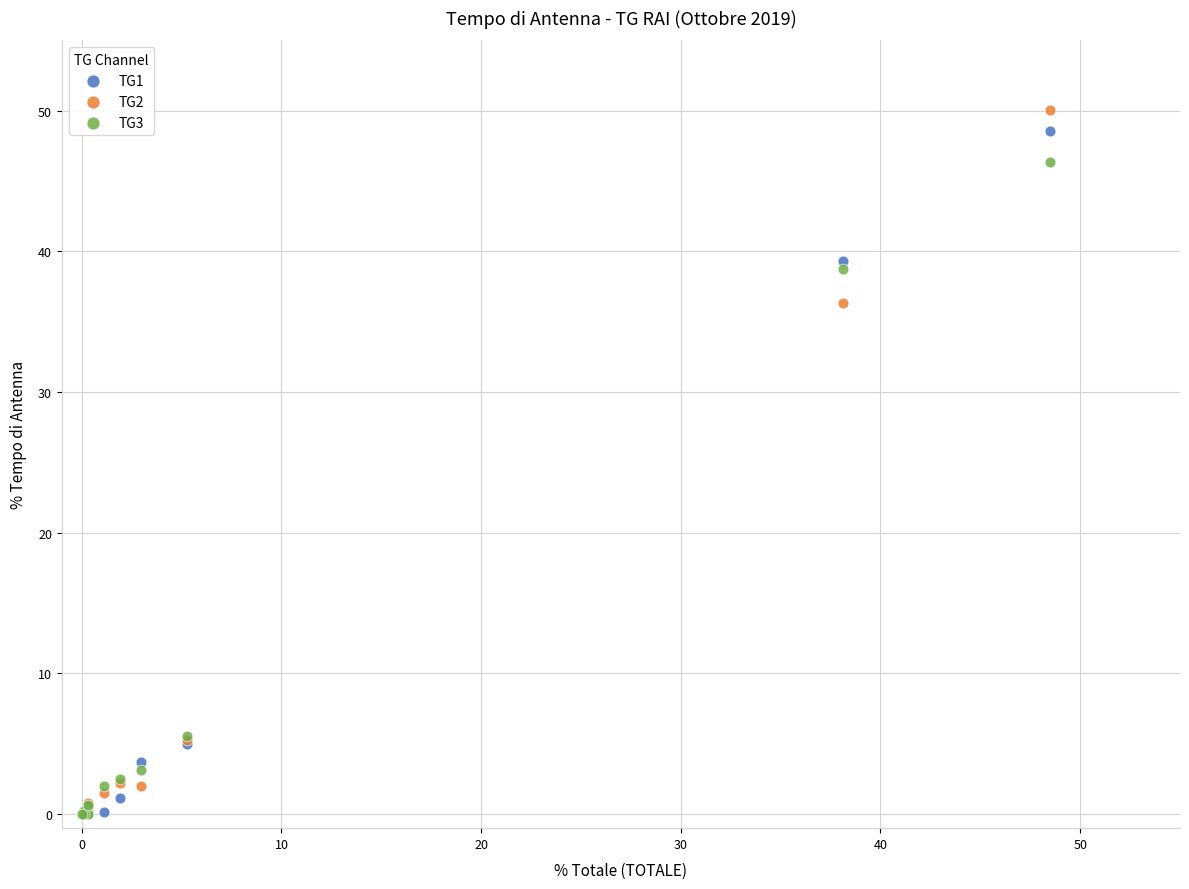

Across all series, what Y value is closest to 25?

36.3